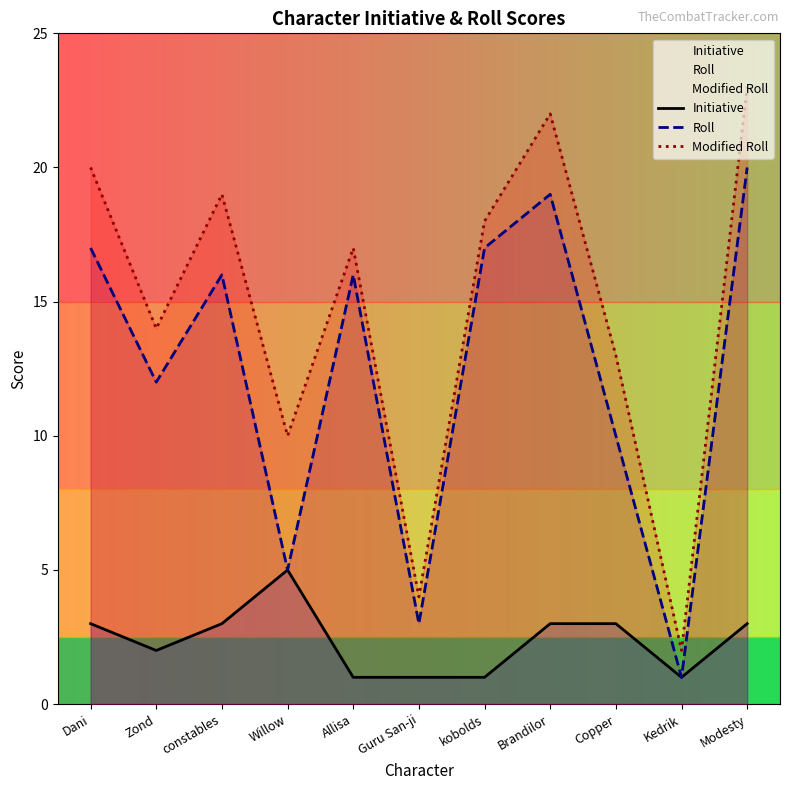

What is the average value of the Roll series?

12